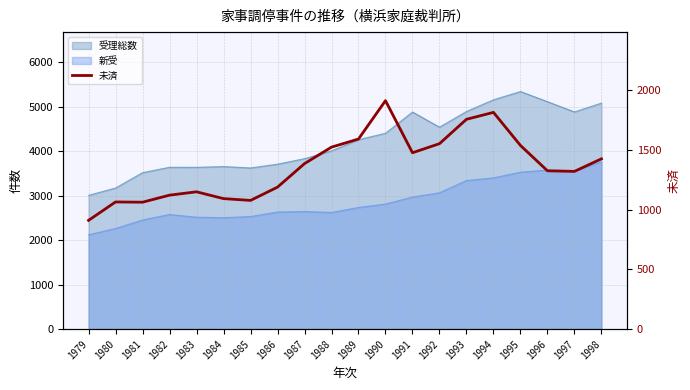

Which label corresponds to the smallest value in the chart?

1979